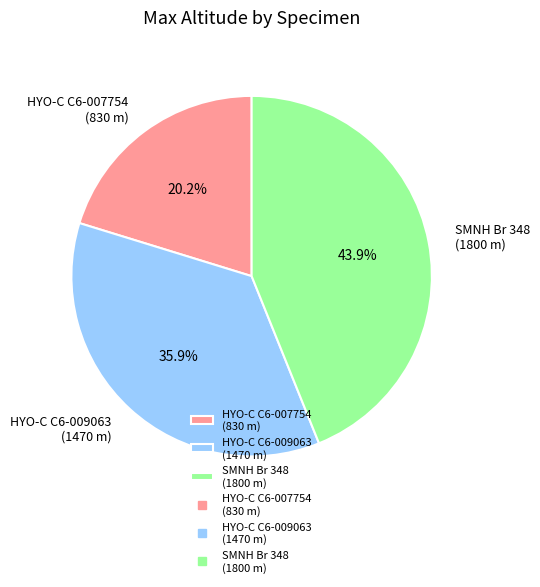

Between HYO-C C6-009063 (1470 m) and SMNH Br 348 (1800 m), which is larger?

SMNH Br 348 (1800 m)